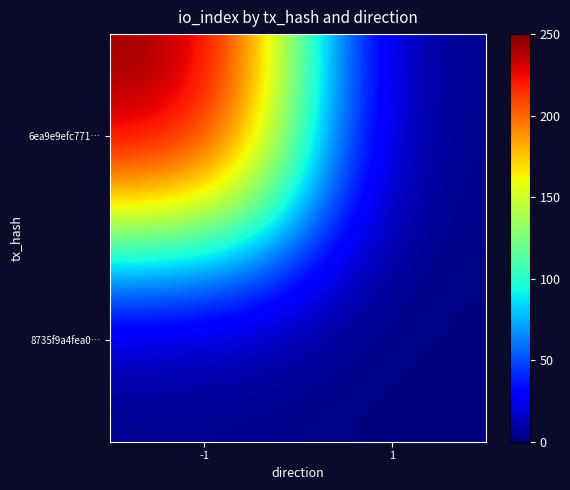

Count the number of categories in the chart.

2